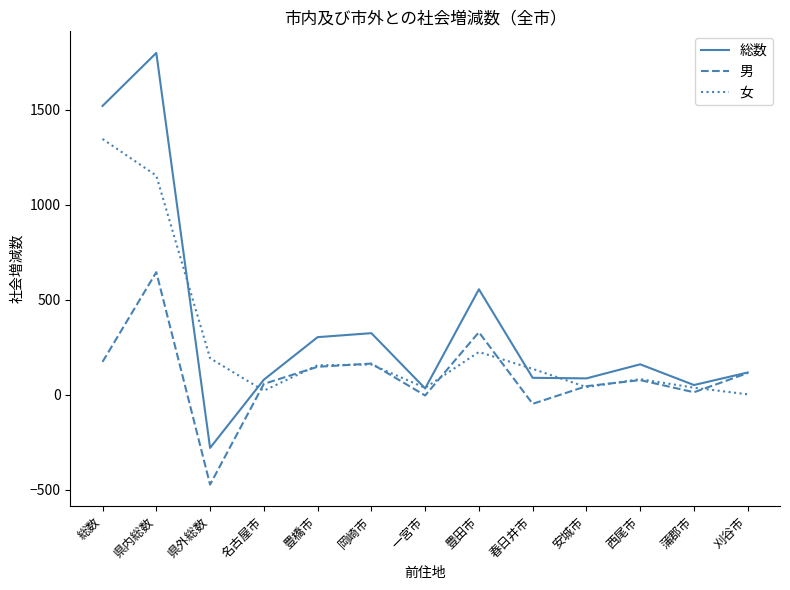

The 女 series shows 1347 at 総数. True or false?

True